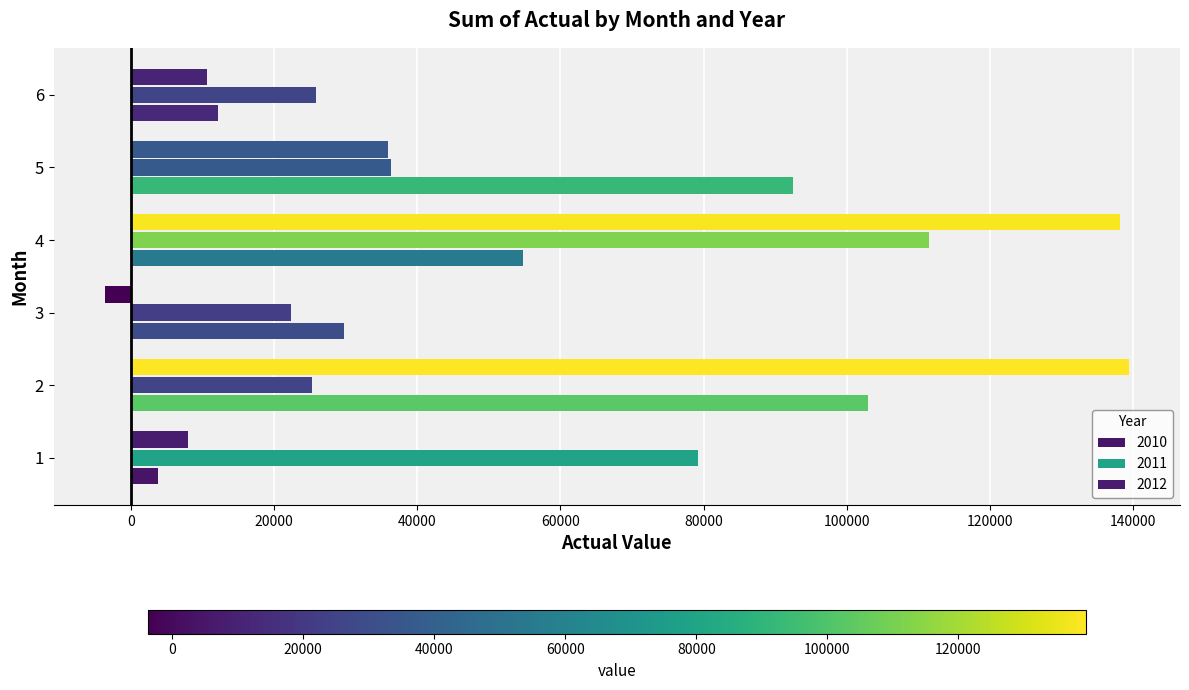

How many values in the 2012 series exceed 35907?

3